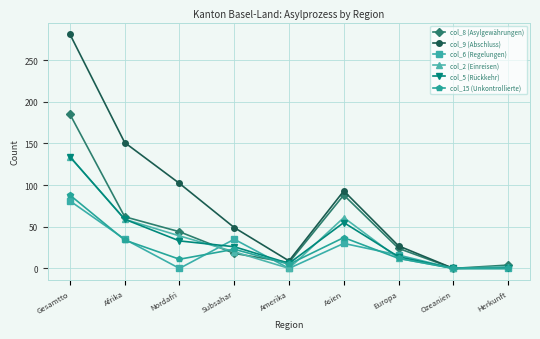

What position from the right is Afrika?

8